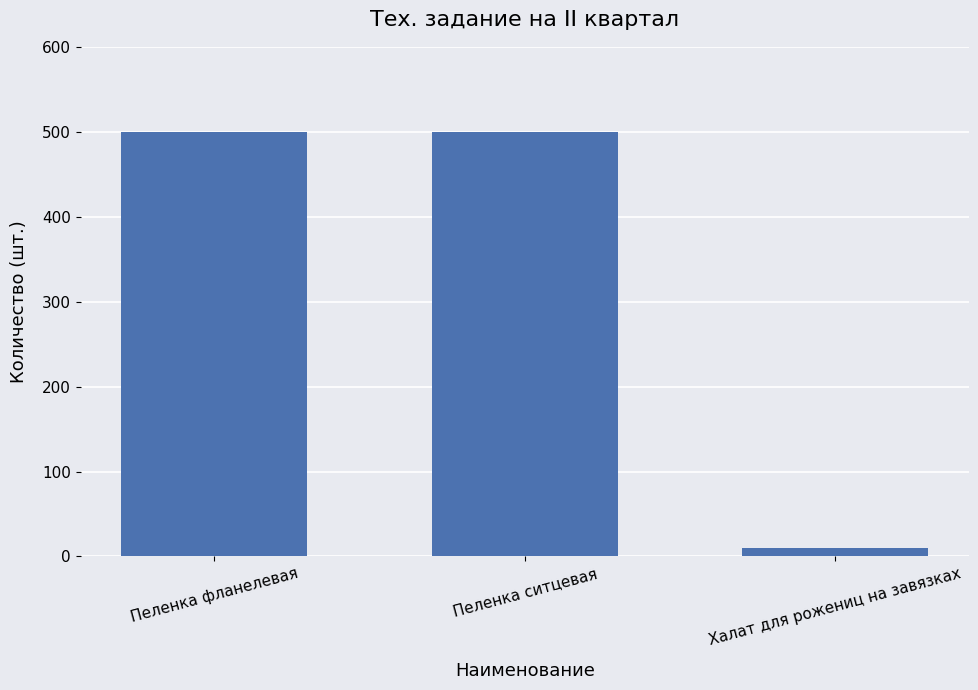

What is the difference between the values at Пеленка ситцевая and Халат для рожениц на завязках?

490